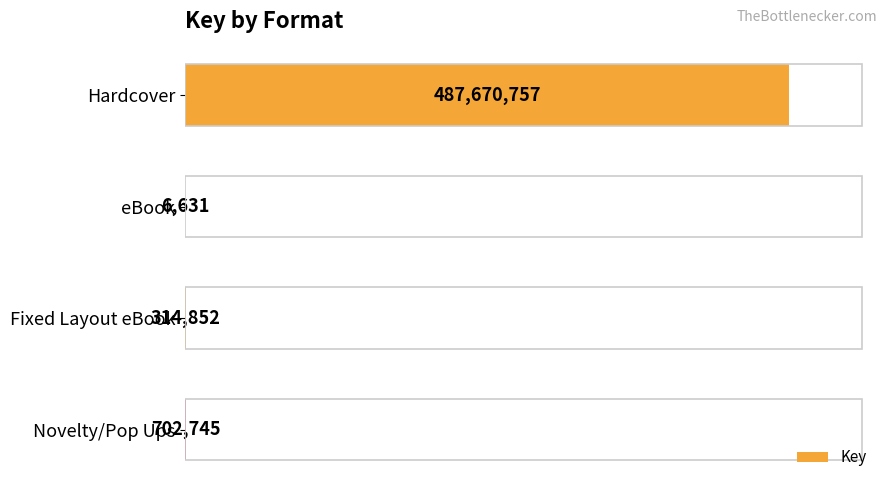

What is the maximum value shown in the chart?

487670757